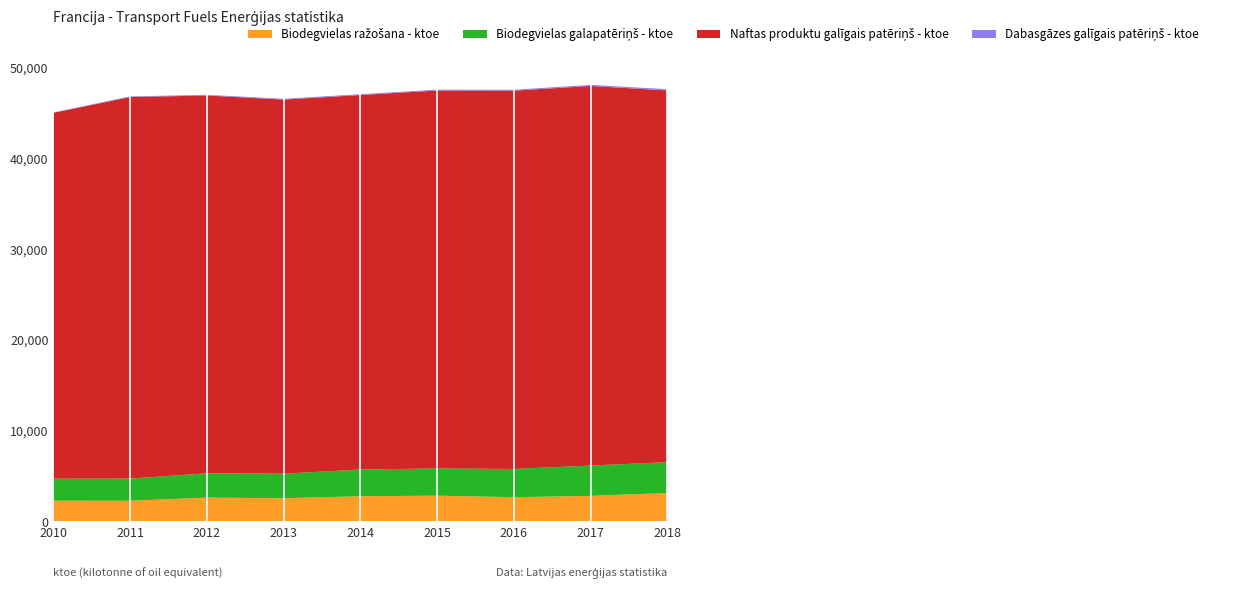

Reading left to right, transcribe all the data shown in this chart.

Biodegvielas ražošana - ktoe: 2267.8	2255.9	2606.5	2536.1	2756.1	2819.0	2649.9	2797.4	3114.6
Biodegvielas galapatēriņš - ktoe: 2419.6	2442.4	2676.0	2705.7	2942.0	2996.0	3106.0	3335.2	3393.2
Naftas produktu galīgais patēriņš - ktoe: 40253.6	41973.0	41559.8	41151.1	41197.6	41575.8	41619.3	41760.8	40887.5
Dabasgāzes galīgais patēriņš - ktoe: 32.4	71.8	78.0	85.2	91.0	93.3	97.0	119.1	139.1